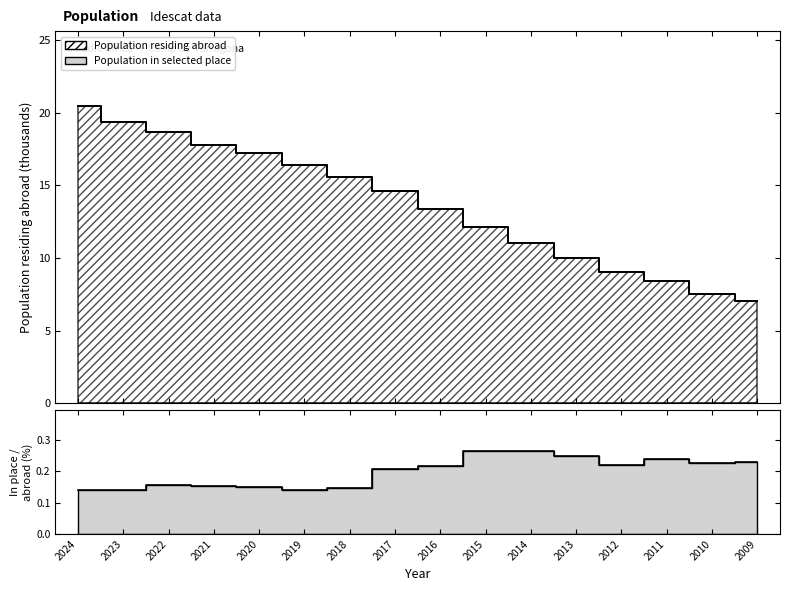

List the labels in order of value, smallest first.

2009, 2010, 2011, 2012, 2013, 2014, 2015, 2016, 2017, 2018, 2019, 2020, 2021, 2022, 2023, 2024